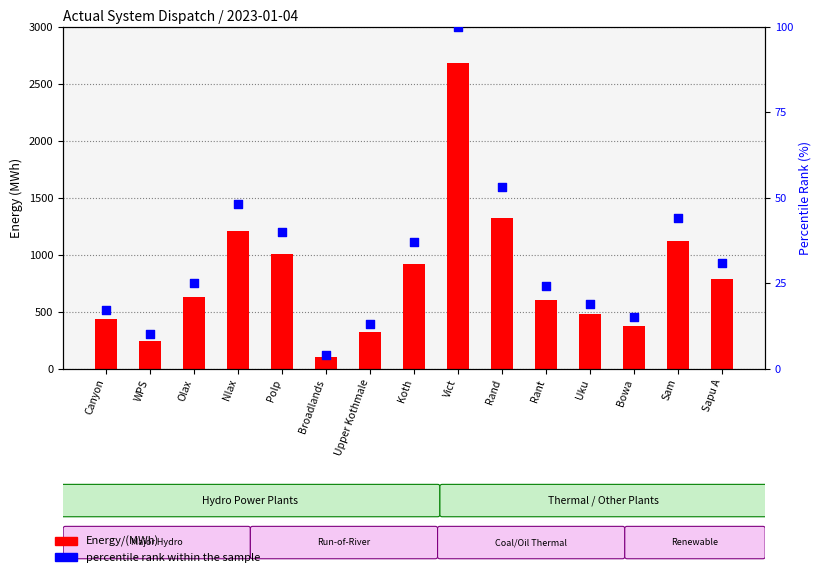

Which series has the largest total across all categories?

Energy/(MWh)